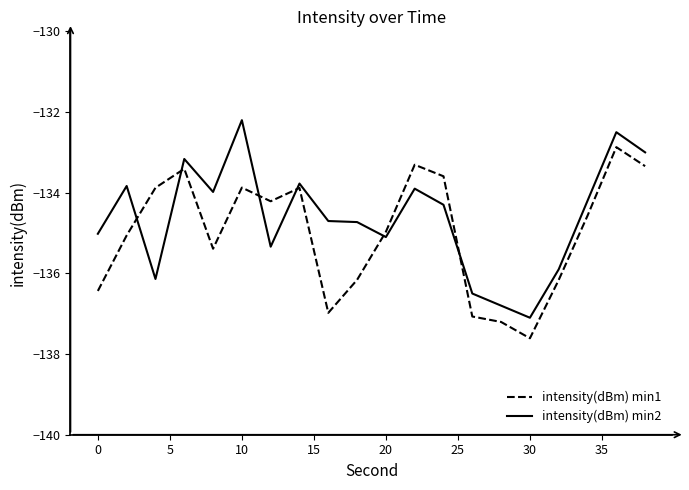

Does the chart display data point markers on the line(s)?

No